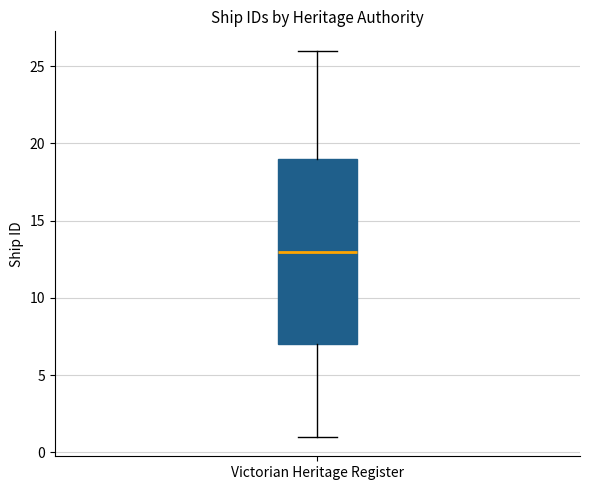

Where is the lower edge of the box for Victorian Heritage Register on the y-axis? The values are not printed on the chart, so give them approximately, as read against the axis.

7